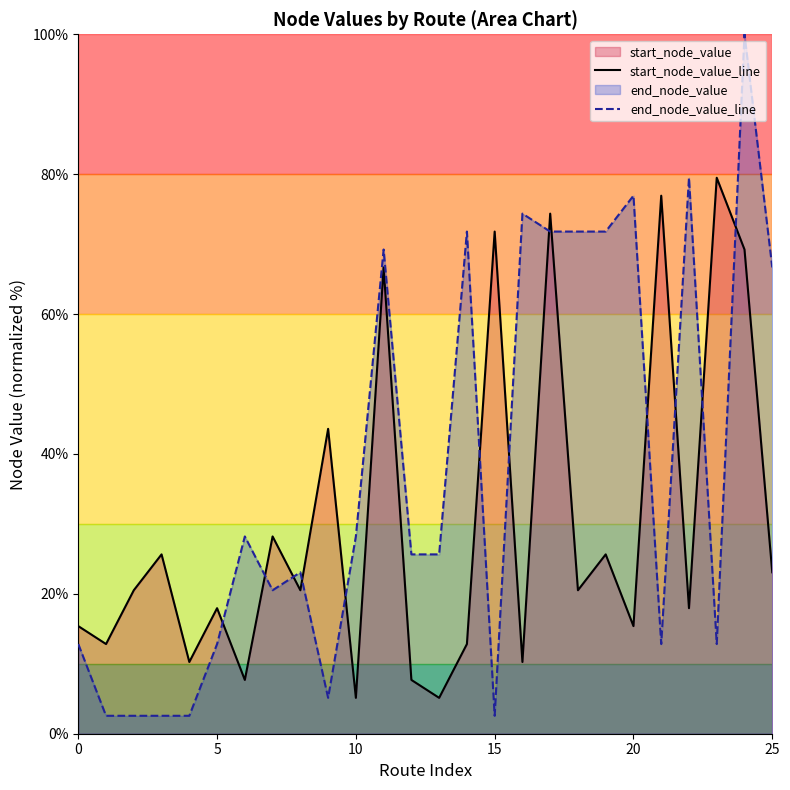

Where is start_node_value_line nearest to the value 42?

9